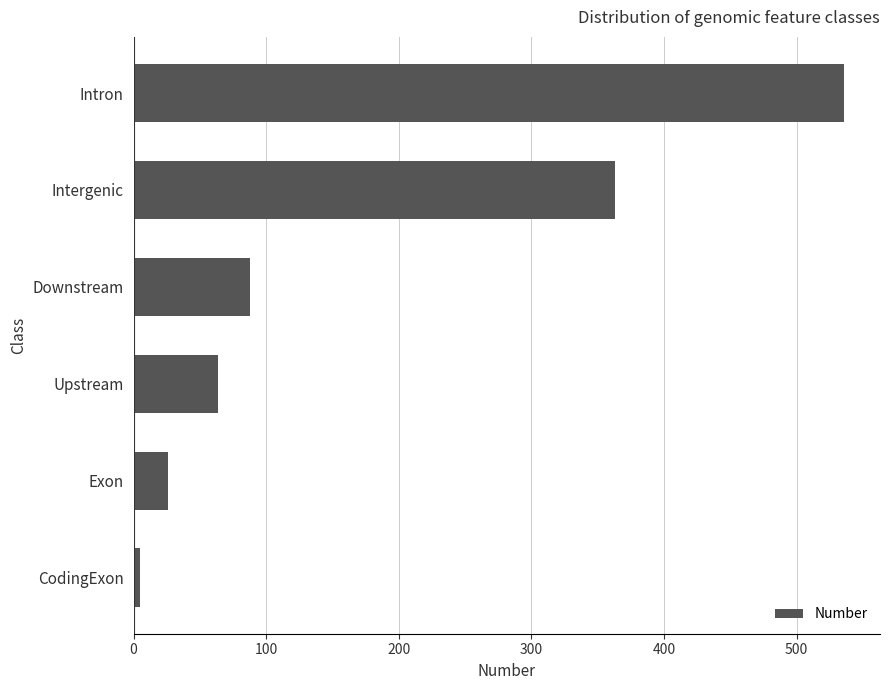

What is the difference between the maximum and minimum values?

531